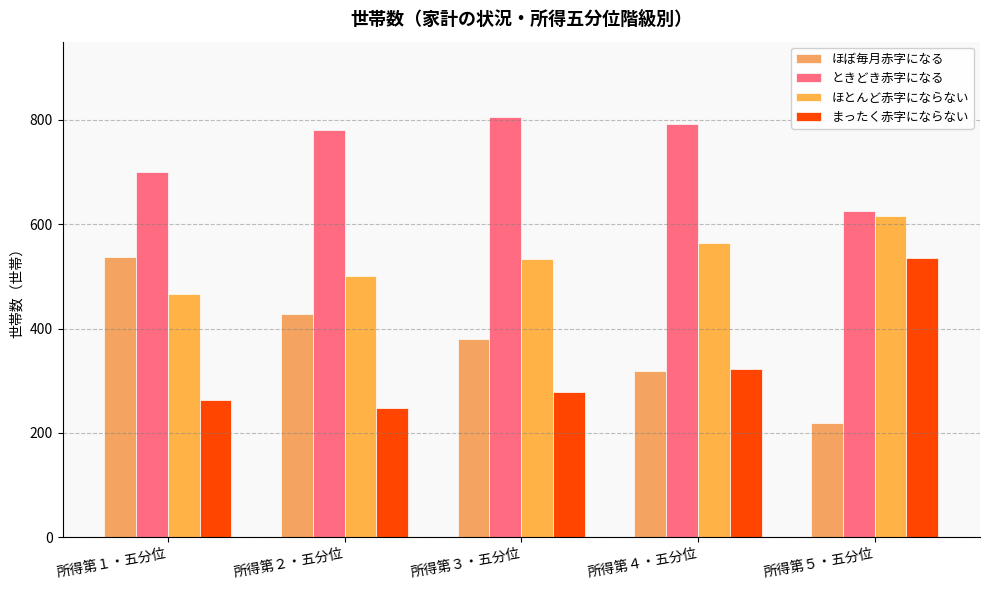

Reading left to right, extract all data points from this chart.

ほぼ毎月赤字になる: 537	428	380	318	218
ときどき赤字になる: 700	781	806	792	625
ほとんど赤字にならない: 466	501	534	564	616
まったく赤字にならない: 263	247	278	323	536